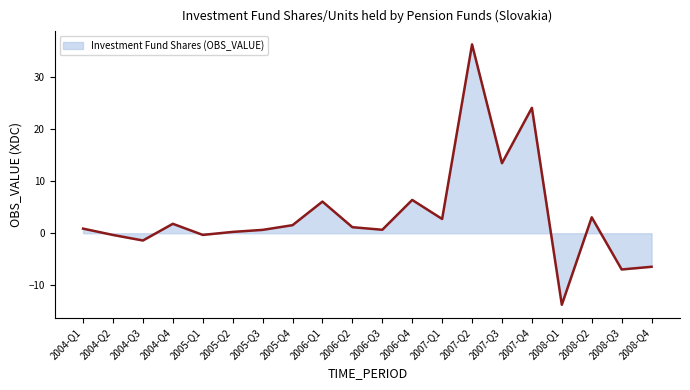

How many positive values are there?

14